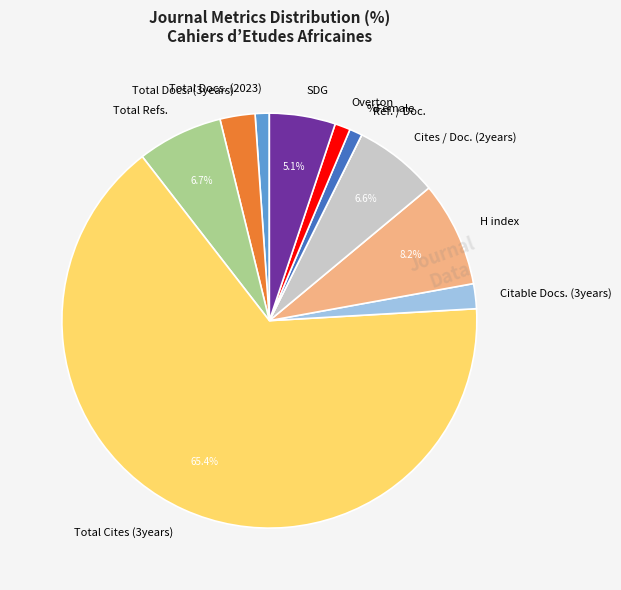

Is Total Cites (3years) the majority of the pie?

Yes